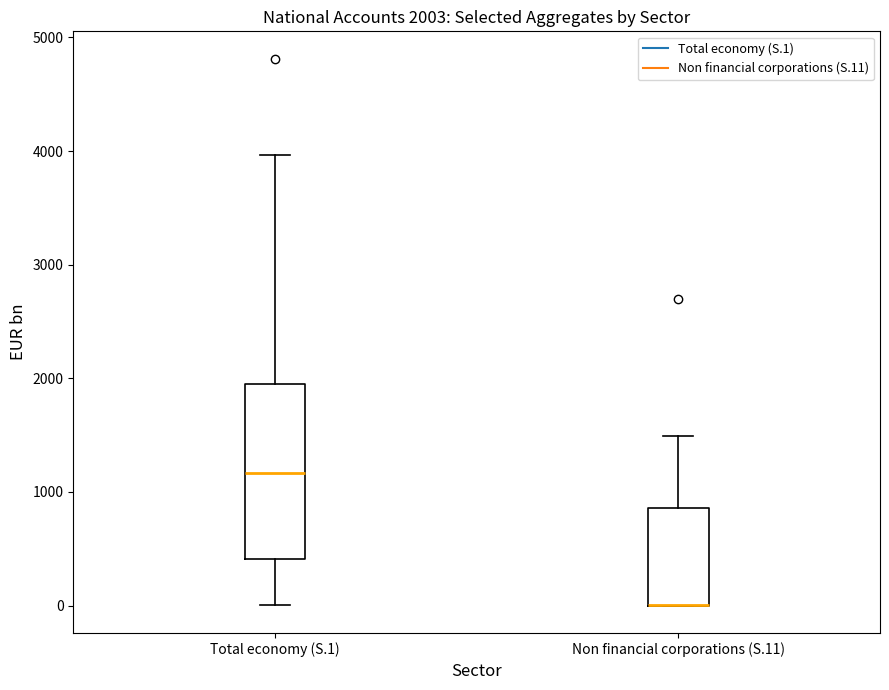

Comparing the boxes themselves (not the whiskers), which one is the tallest?

Total economy (S.1)